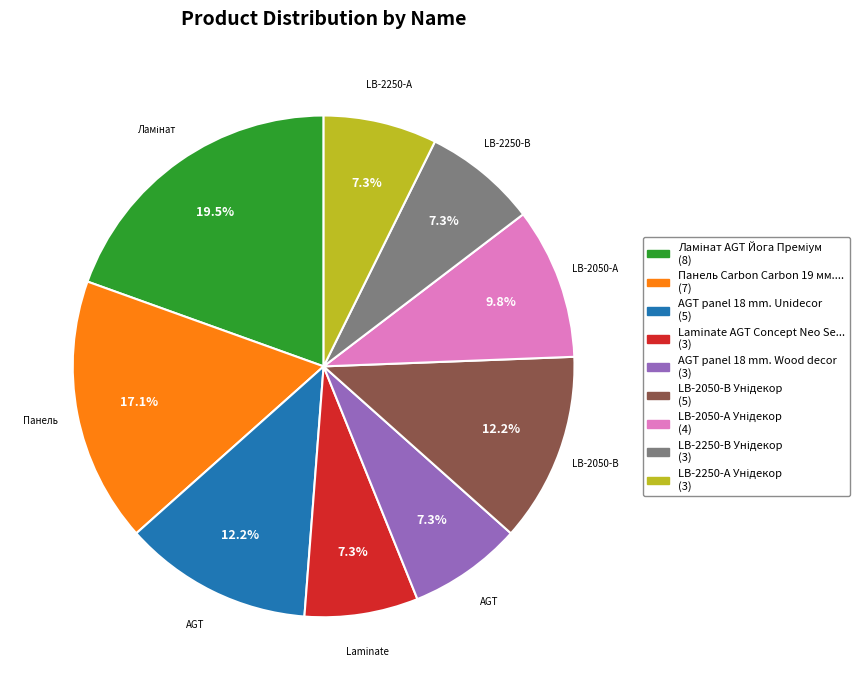

Is there a majority slice in this chart?

No